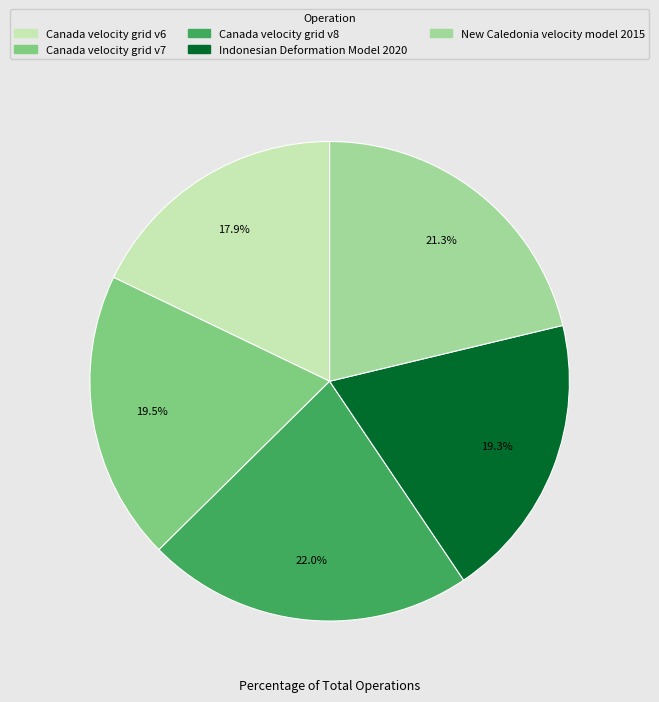

How many segments does this pie chart have?

5